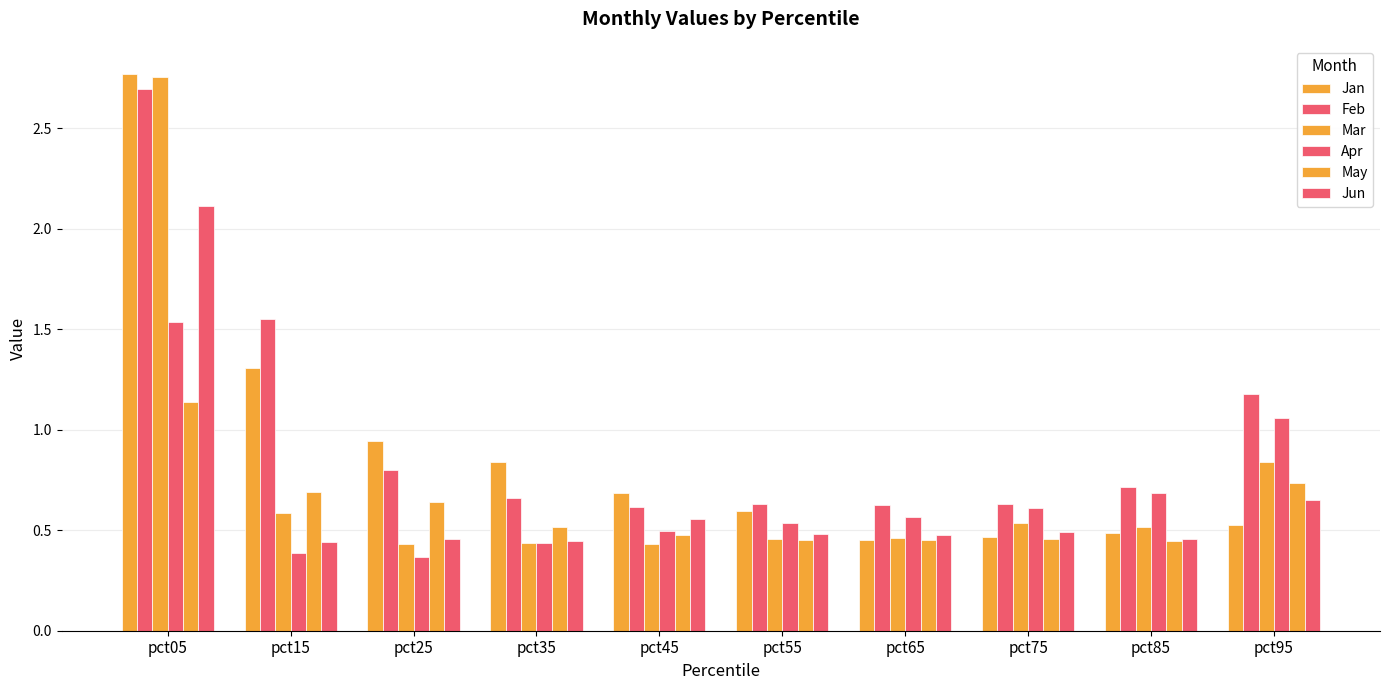

Rank the categories by Feb value from lowest to highest.

pct45, pct65, pct75, pct55, pct35, pct85, pct25, pct95, pct15, pct05